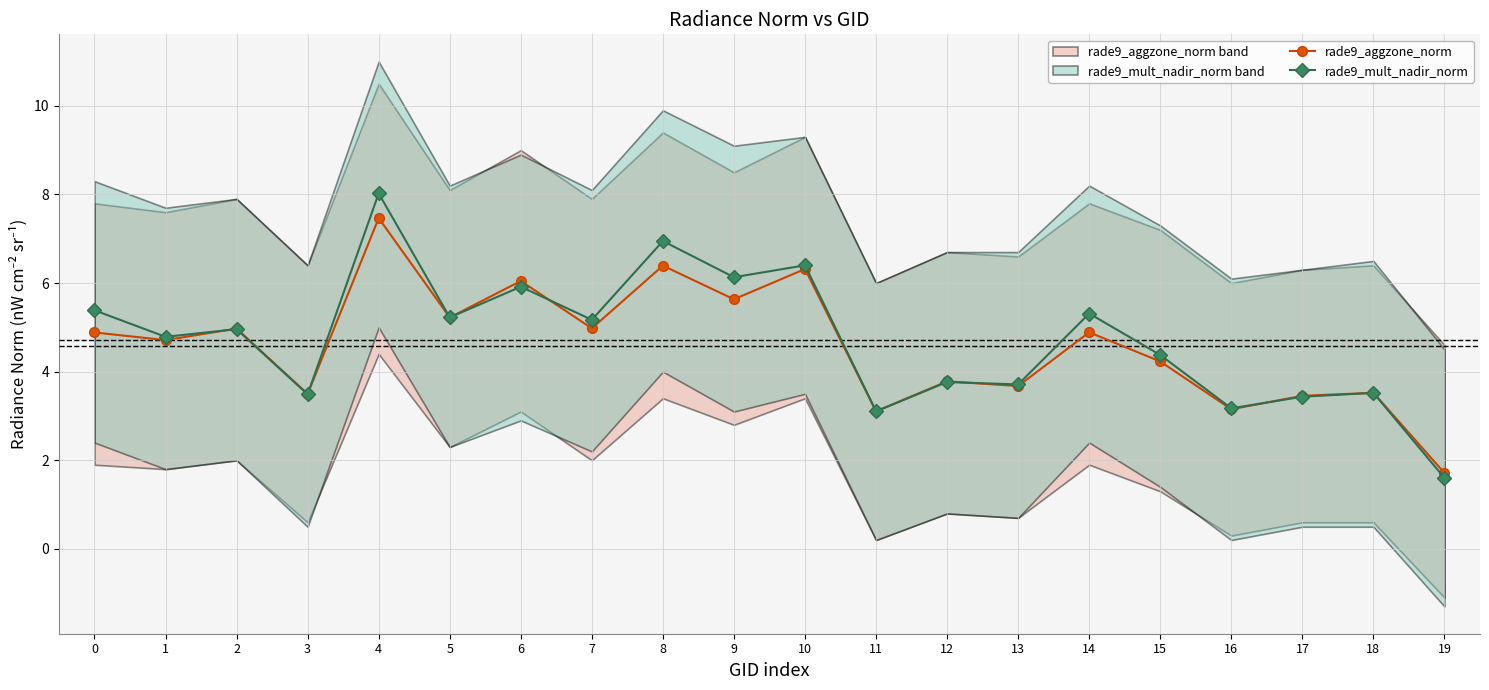

What is the highest value of the rade9_aggzone_norm series?

7.5